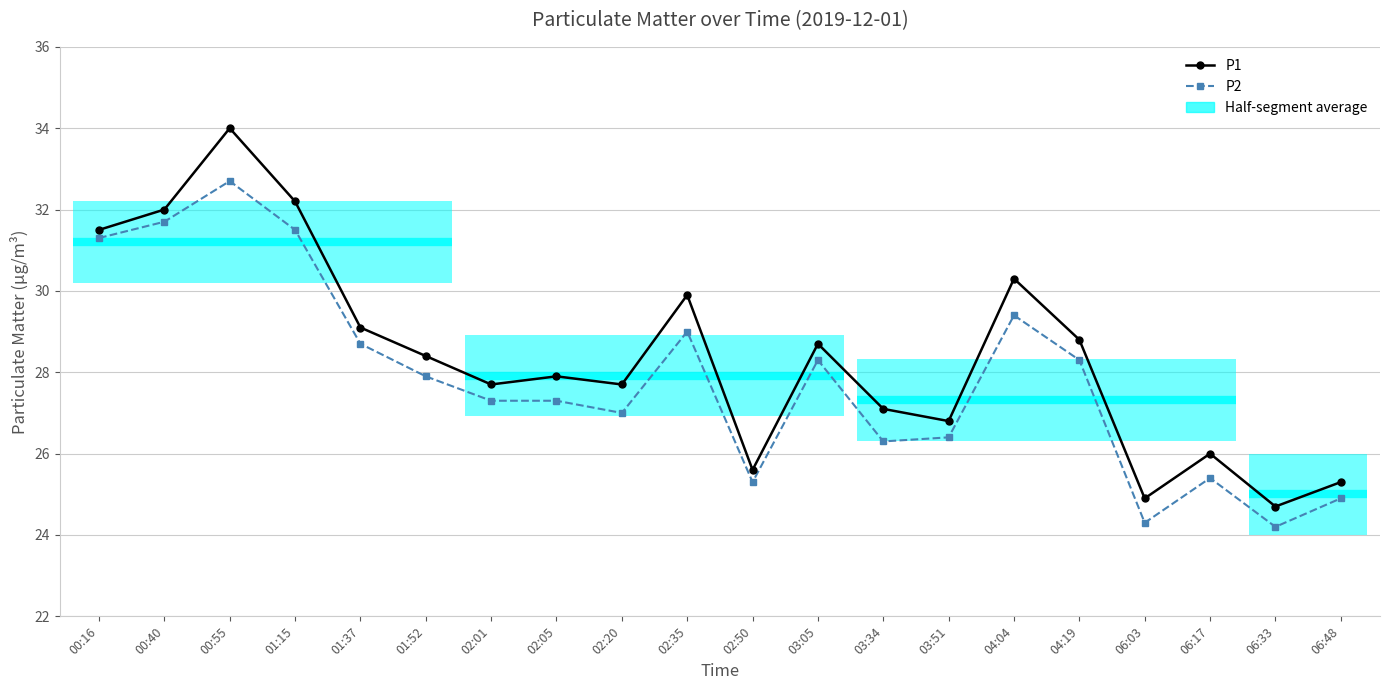

True or false: P1 and P2 intersect in this chart.

False